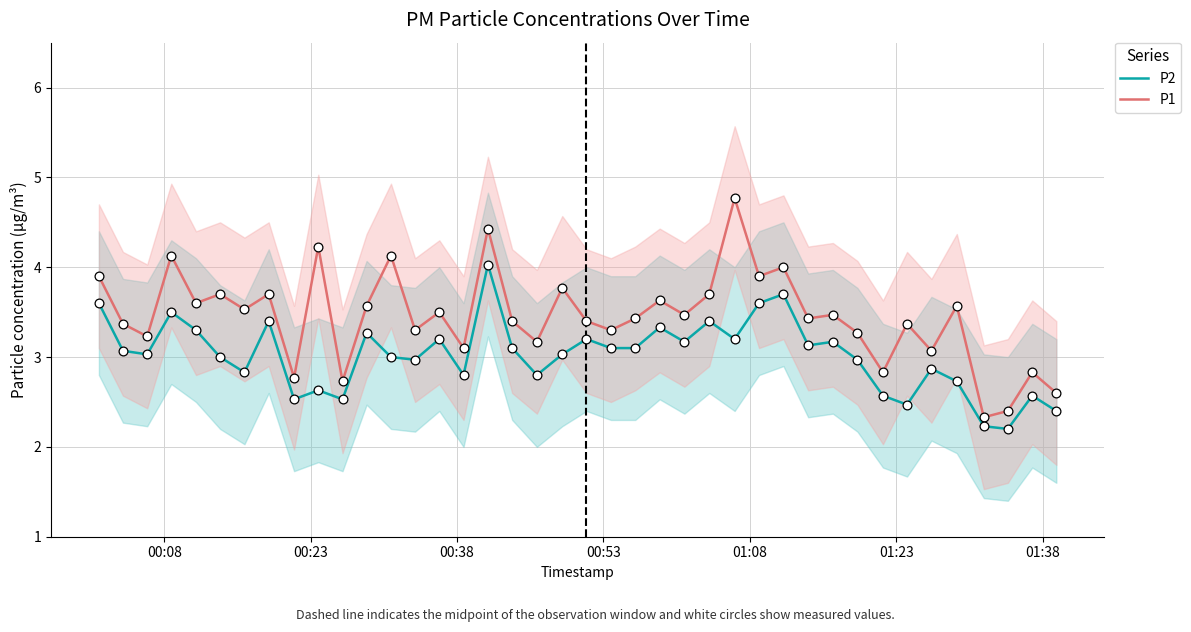

At how many categories does at least one series exceed 3?

33